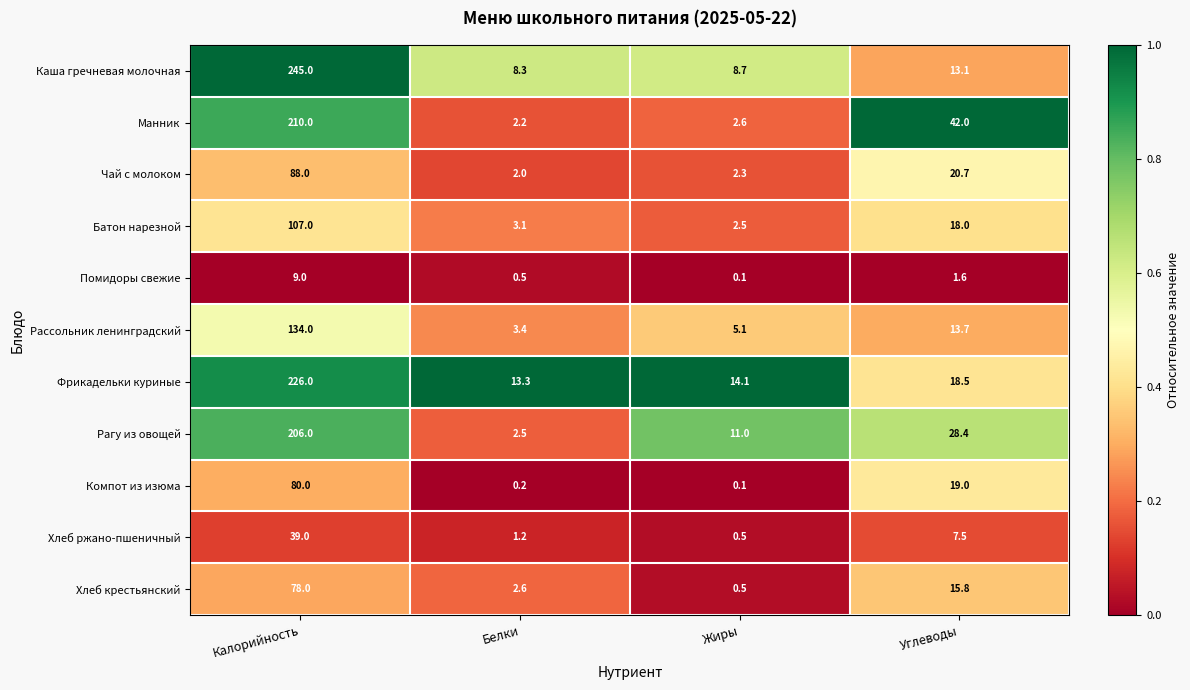

Rank the series at Углеводы from lowest to highest value.

Помидоры свежие, Хлеб ржано-пшеничный, Каша гречневая молочная, Рассольник ленинградский, Хлеб крестьянский, Батон нарезной, Фрикадельки куриные, Компот из изюма, Чай с молоком, Рагу из овощей, Манник